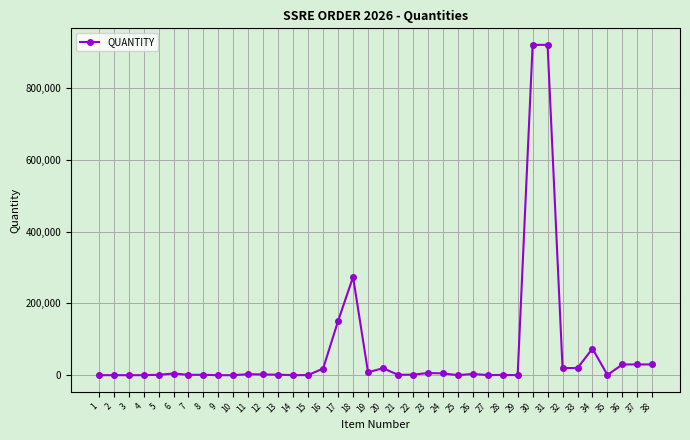

True or false: there are more than 1 points higher than both neighbors.

True